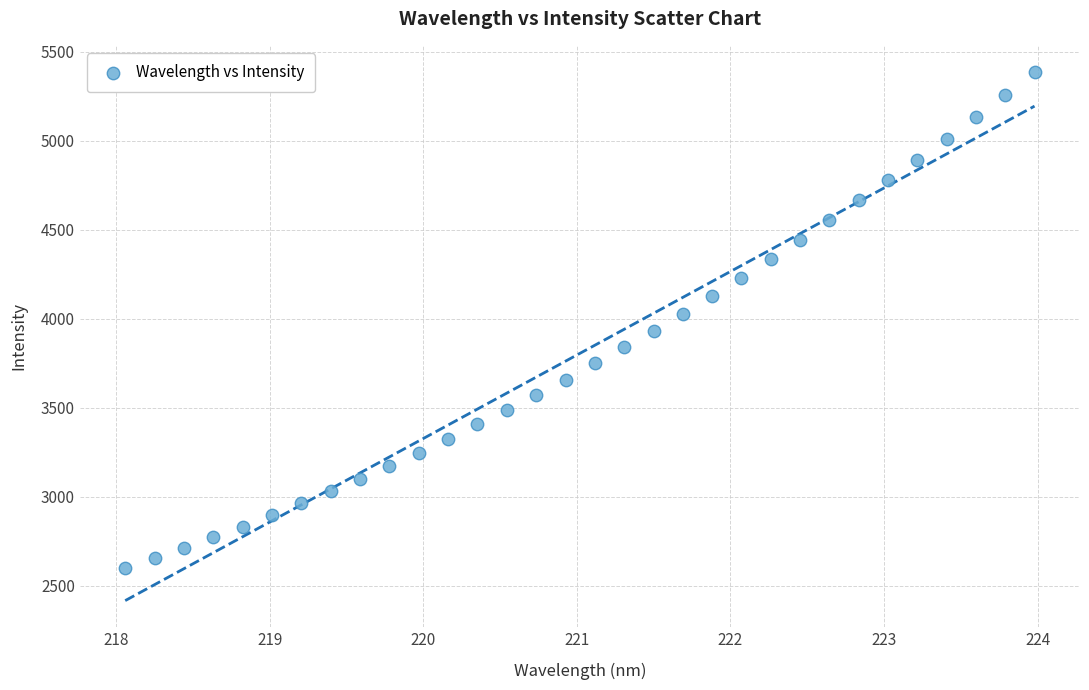

What is the range of Y values (max minus min)?

2785.0